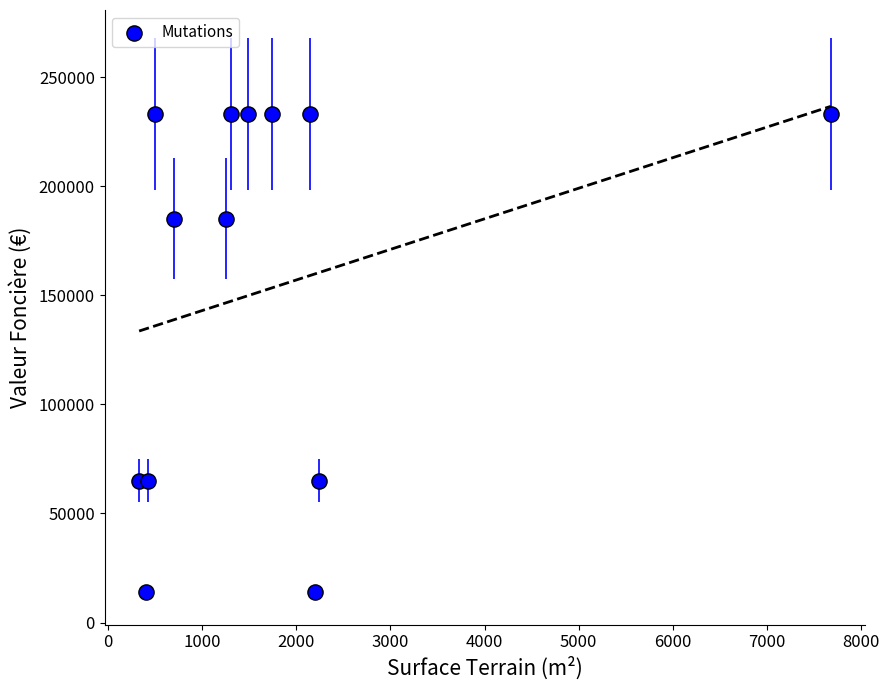

What is the range of Y values (max minus min)?

219000